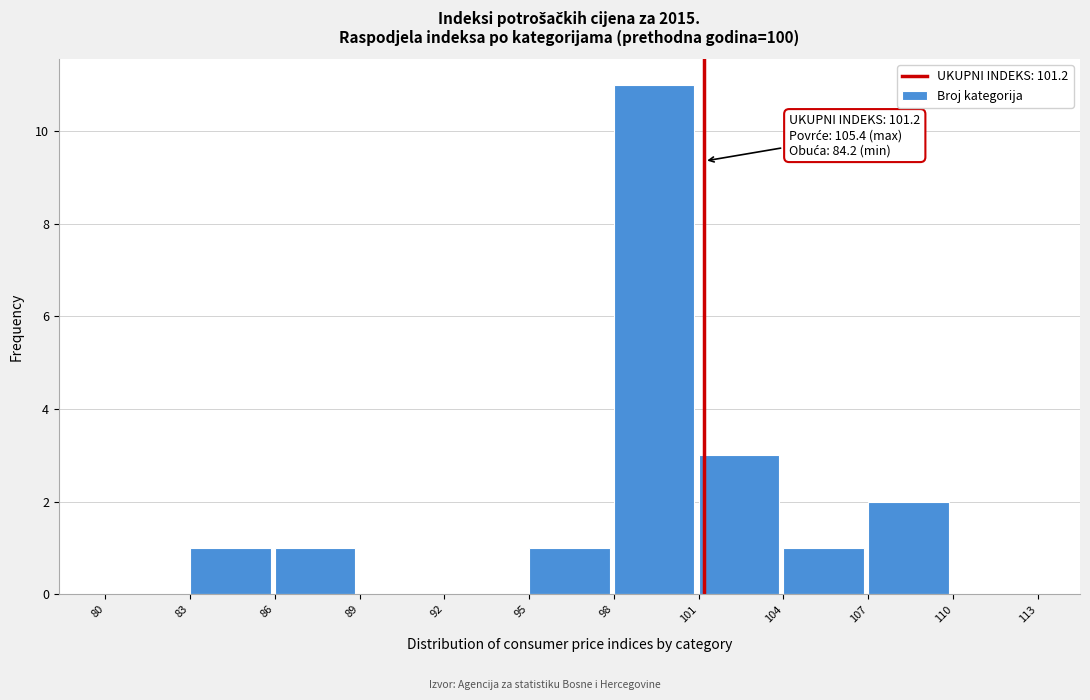

Over which range of the x-axis is the bar tallest?

98 to 101